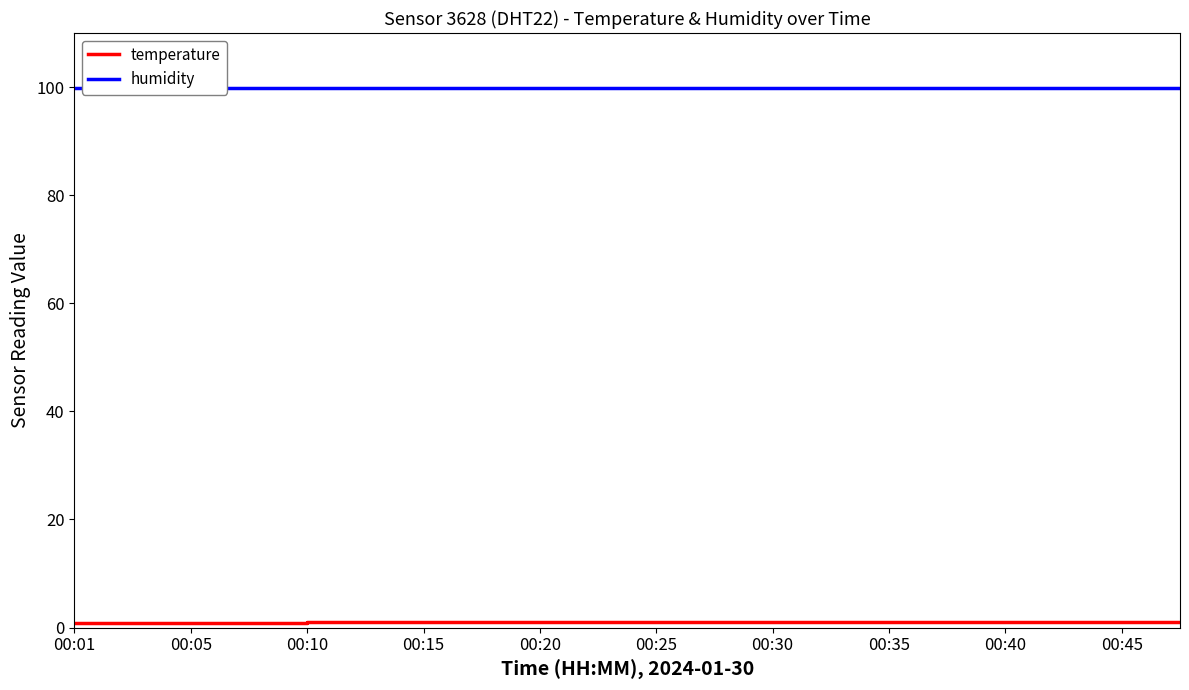

Where is temperature nearest to the value 1?

00:10